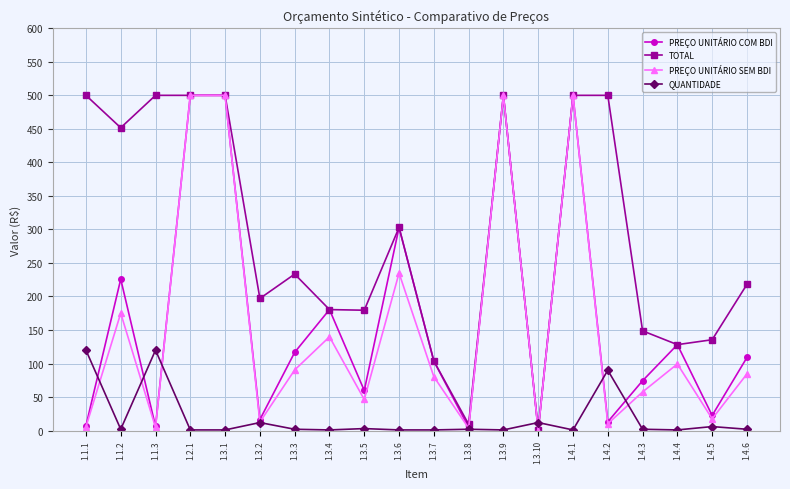

Where is the first local minimum for PREÇO UNITÁRIO COM BDI?

1.1.3